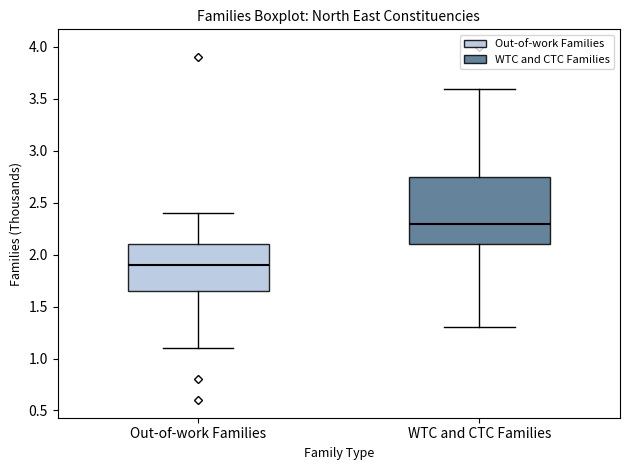

Reading left to right, read every box against the y-axis: the position of its median line, the range the box covers, and the ends of its whiskers. The values are not printed on the chart, so give them approximately, as read against the axis.

Out-of-work Families: median 1.90, box 1.65 to 2.10, whiskers 1.10 to 2.40
WTC and CTC Families: median 2.30, box 2.10 to 2.75, whiskers 1.30 to 3.60